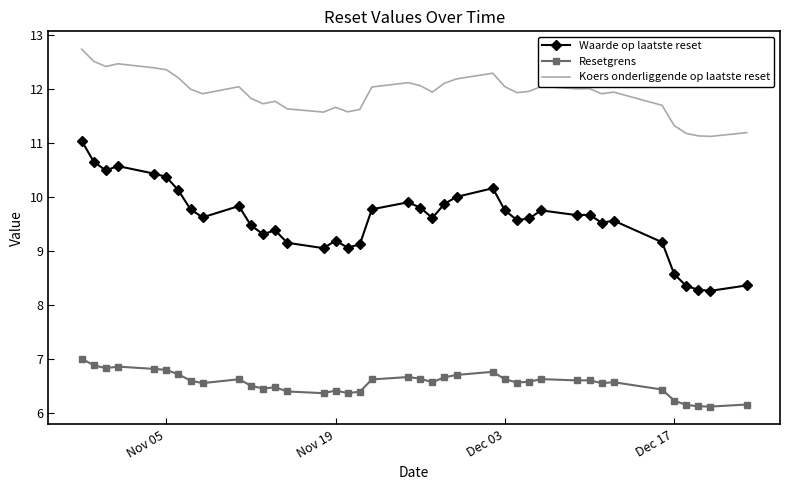

What is the smallest value displayed?

6.1